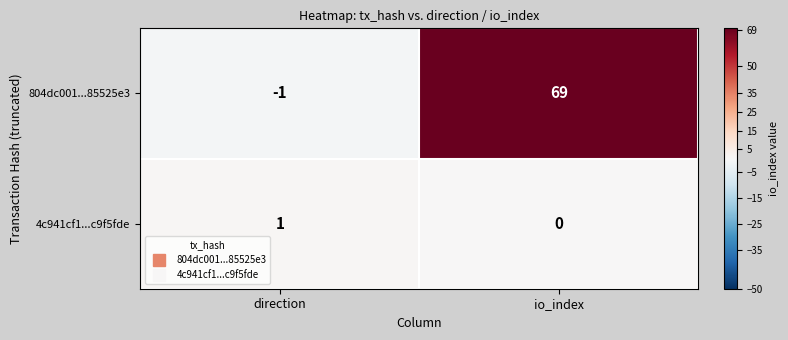

Which series has the largest range (max minus min)?

804dc001...85525e3